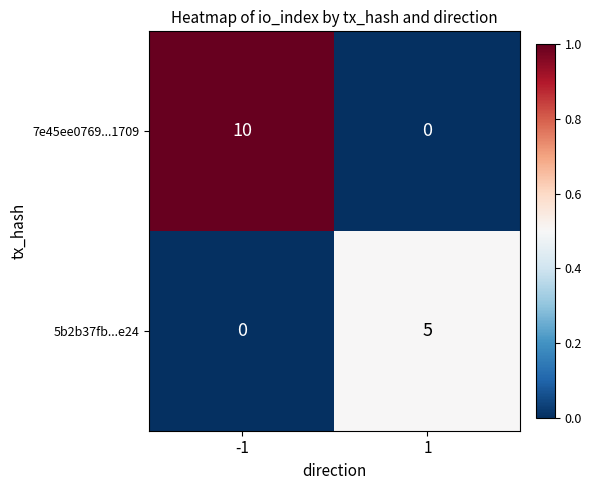

Between -1 and 1, which series saw the biggest shift?

7e45ee0769...1709